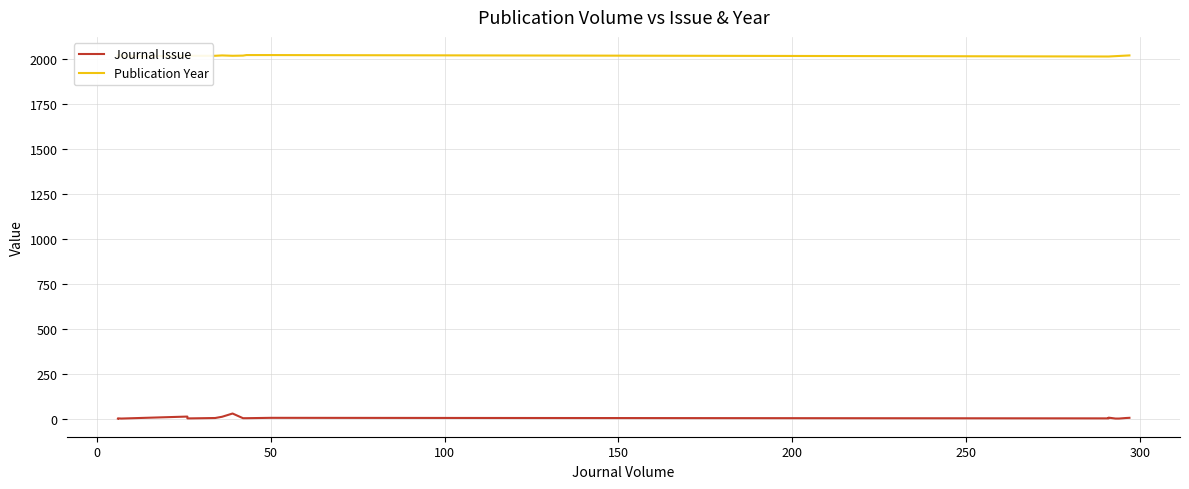

How many lines are shown in the chart?

2